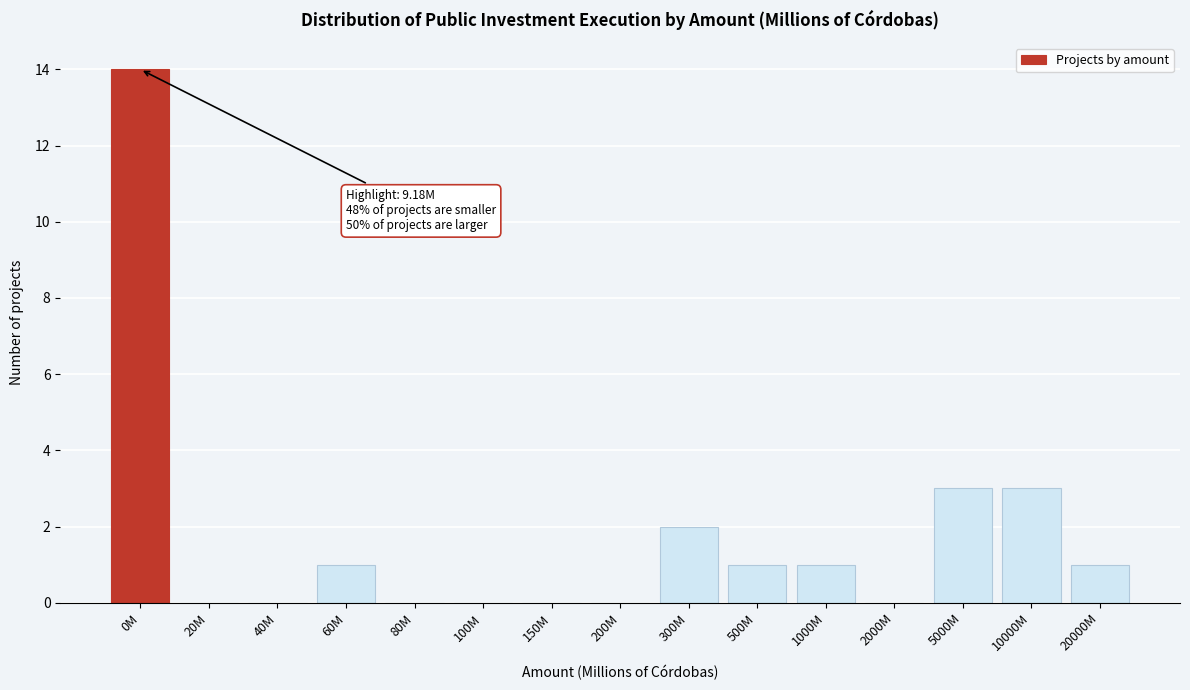

Reading left to right, list all the values displayed in this chart.

0M=14	20M=0	40M=0	60M=1	80M=0	100M=0	150M=0	200M=0	300M=2	500M=1	1000M=1	2000M=0	5000M=3	10000M=3	20000M=1